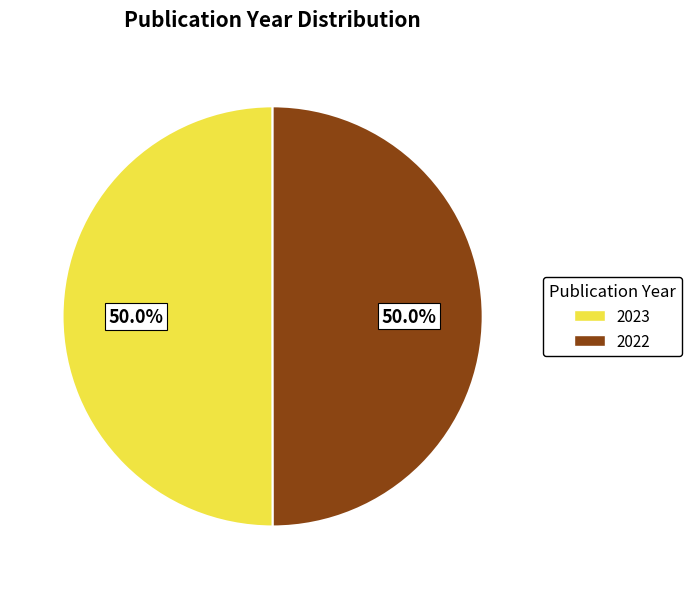

To the nearest percent, what portion does 2022 represent?

50%